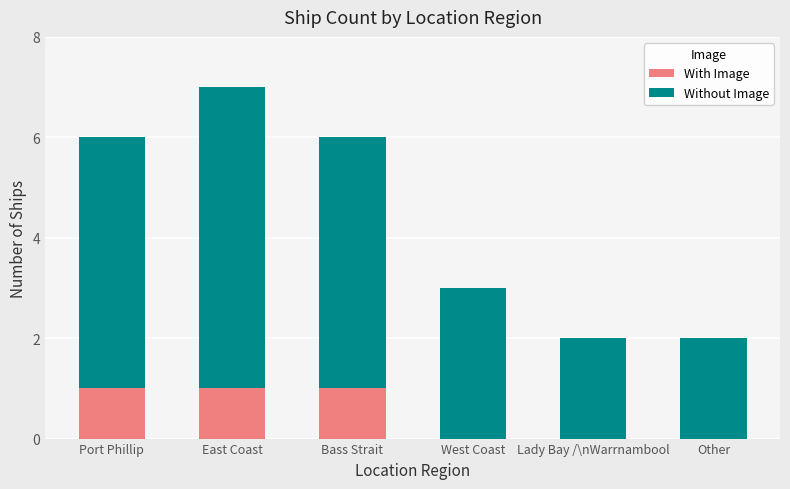

What is the sum of all With Image values?

3